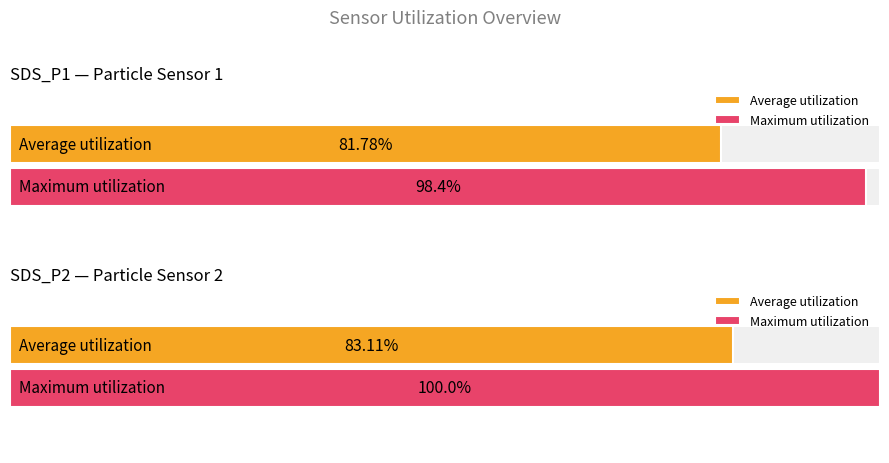

The value of Maximum utilization at SDS_P1 is 1250045. True or false?

False